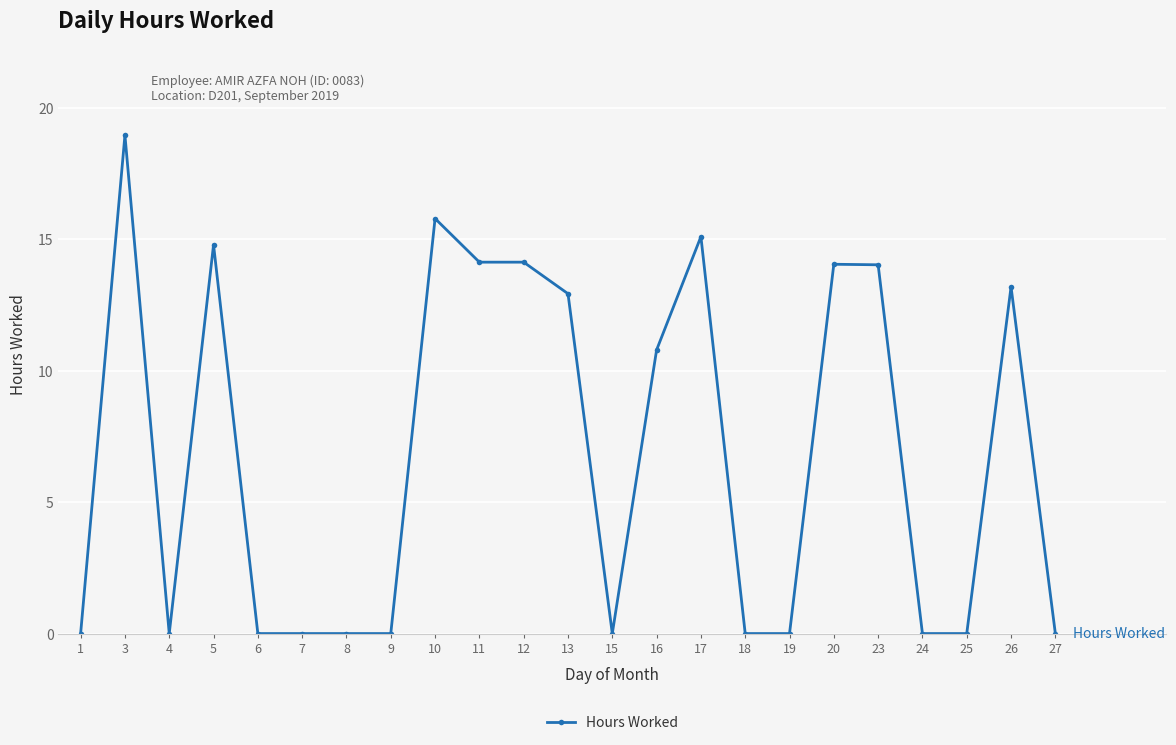

True or false: there are more than 0 points higher than both neighbors.

True